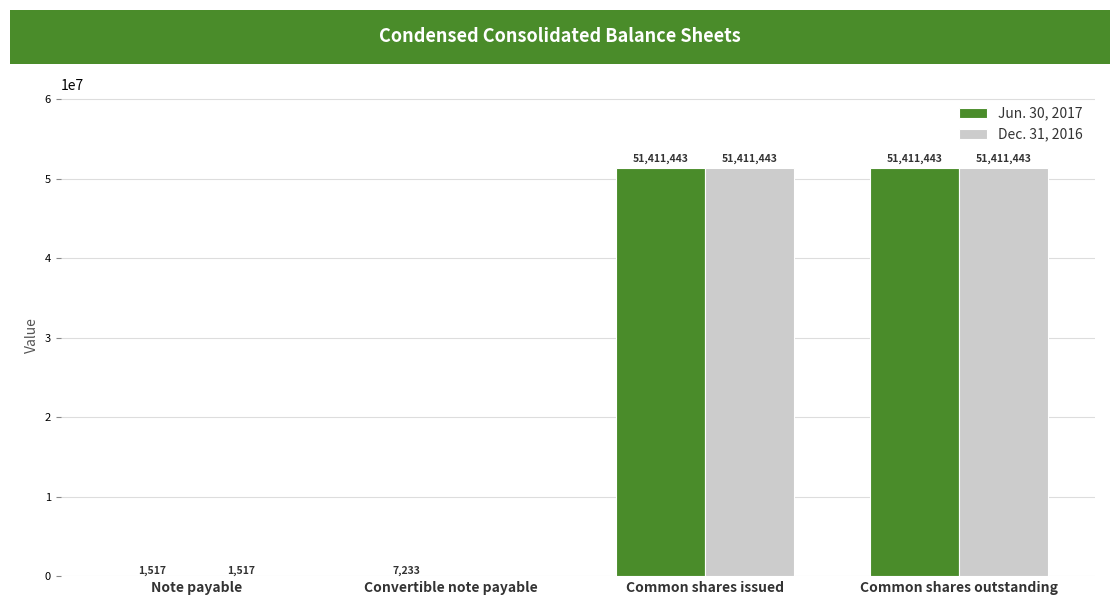

What is the average value of the Dec. 31, 2016 series?

25706101